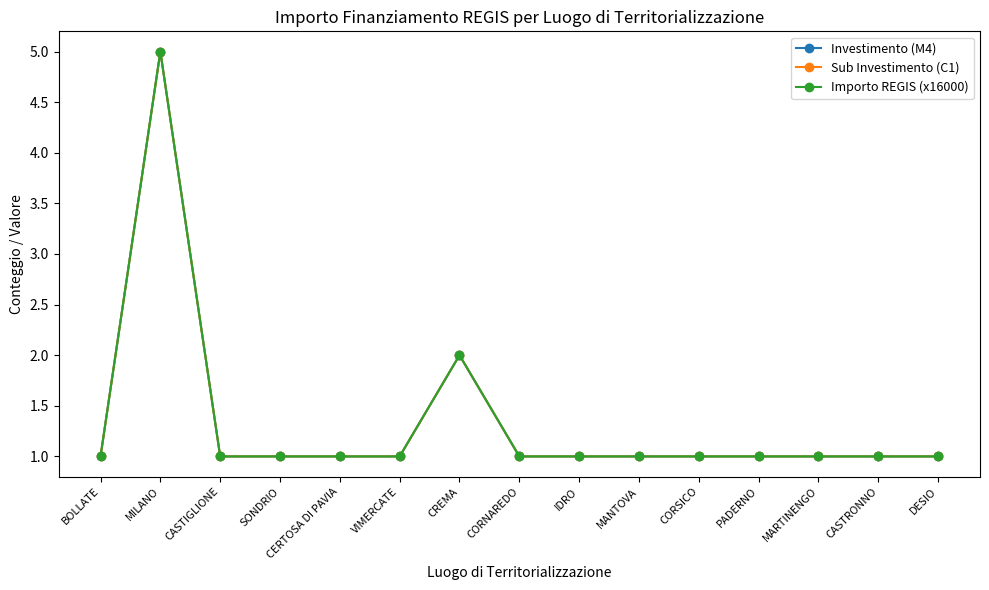

Where is the first local maximum for Sub Investimento (C1)?

MILANO